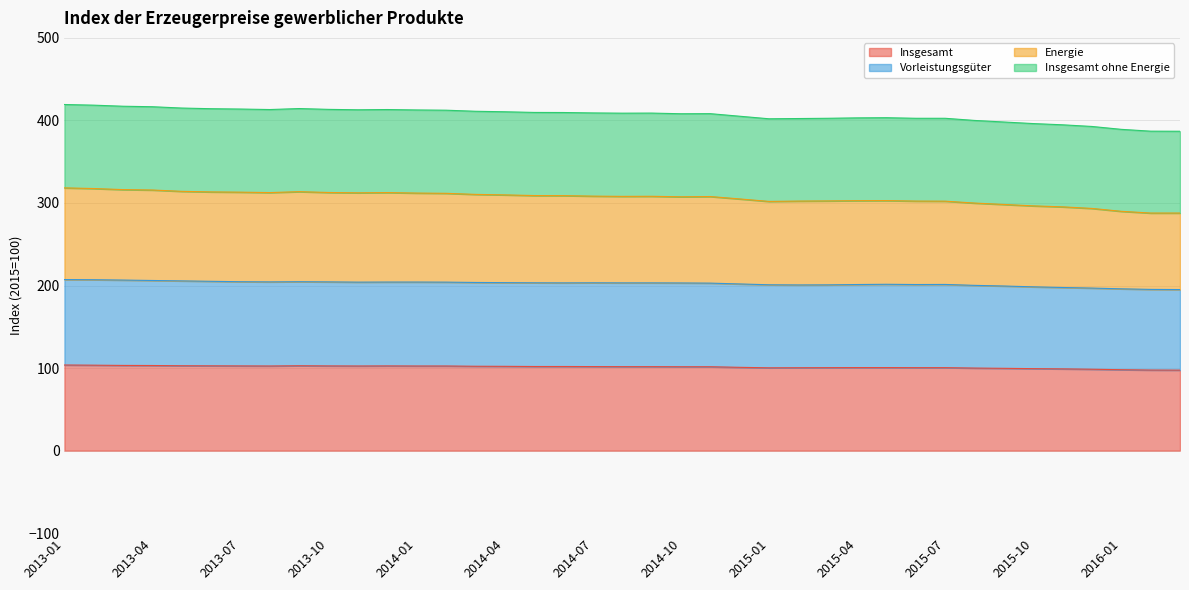

List the labels in order of Insgesamt value, largest first.

2013-01, 2013-02, 2013-03, 2013-04, 2013-05, 2013-09, 2013-06, 2013-07, 2013-10, 2013-12, 2013-08, 2013-11, 2014-01, 2014-02, 2014-03, 2014-04, 2014-05, 2014-06, 2014-07, 2014-08, 2014-09, 2014-10, 2014-11, 2014-12, 2015-04, 2015-05, 2015-03, 2015-06, 2015-07, 2015-02, 2015-01, 2015-08, 2015-09, 2015-10, 2015-11, 2015-12, 2016-01, 2016-02, 2016-03